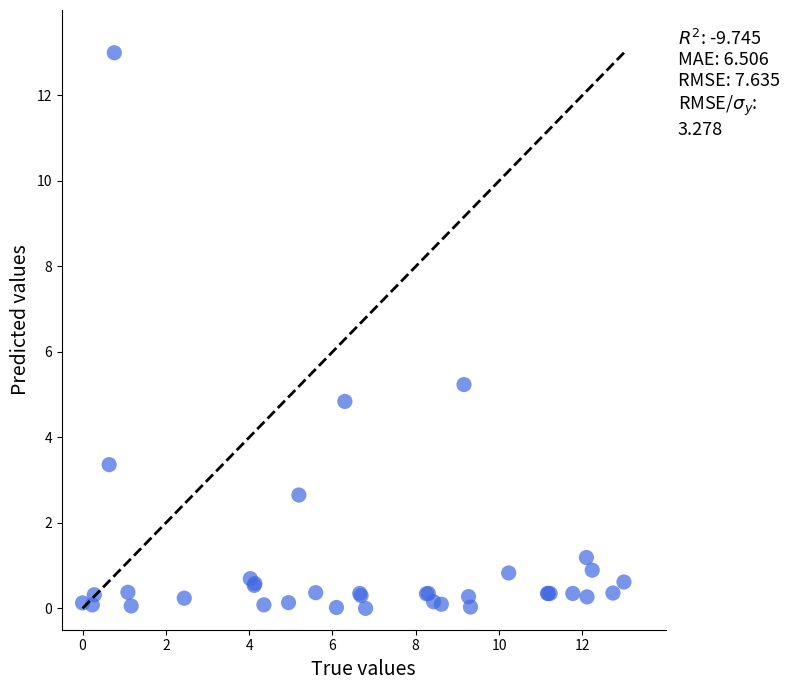

What Y value in the scatter plot is closest to 6?

5.2